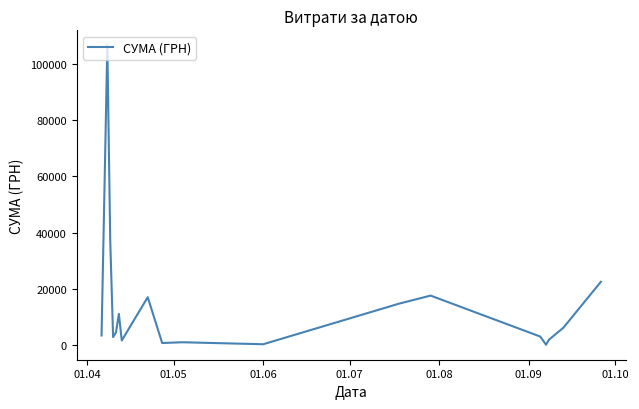

What is the maximum value shown in the chart?

106652.6